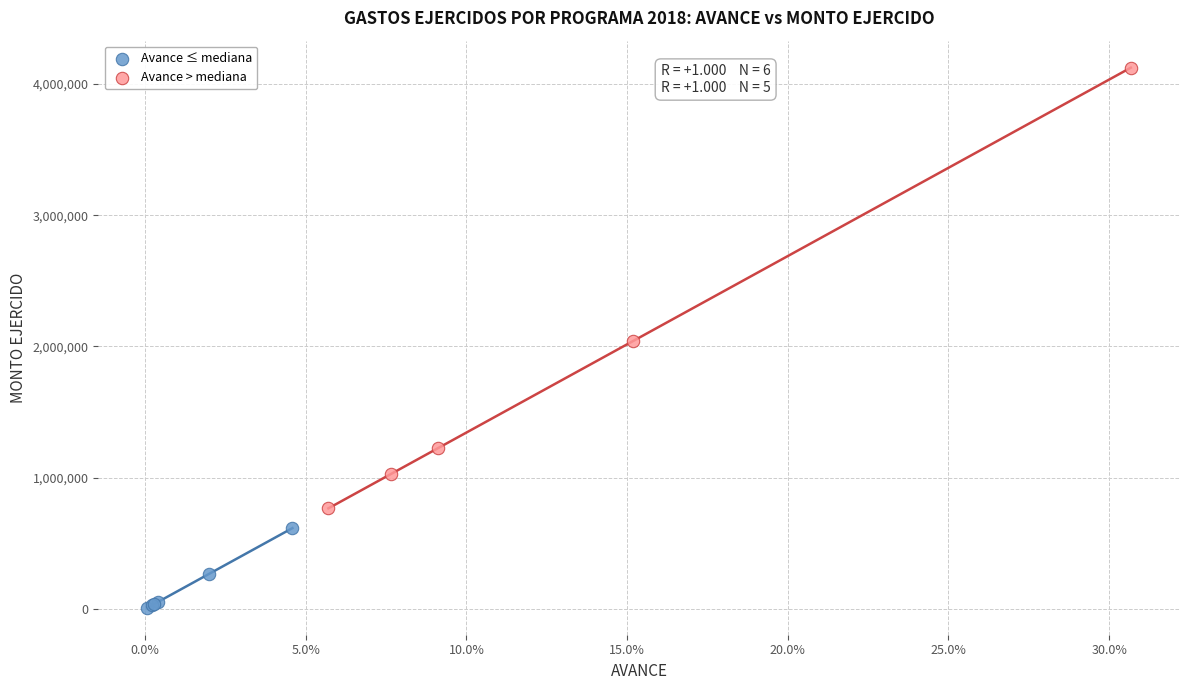

Which series has the widest spread of Y values?

Avance > mediana